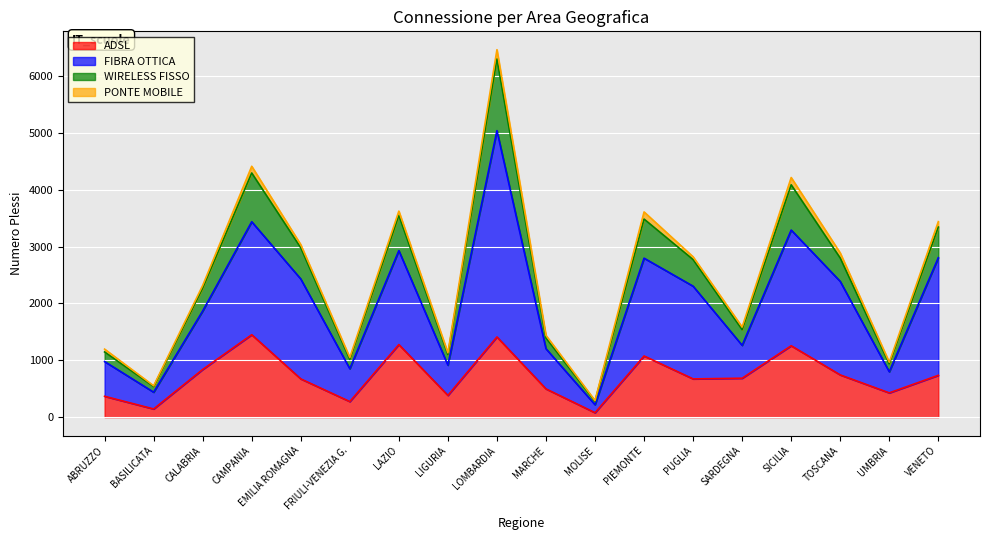

What is the lowest value of the ADSL series?

78